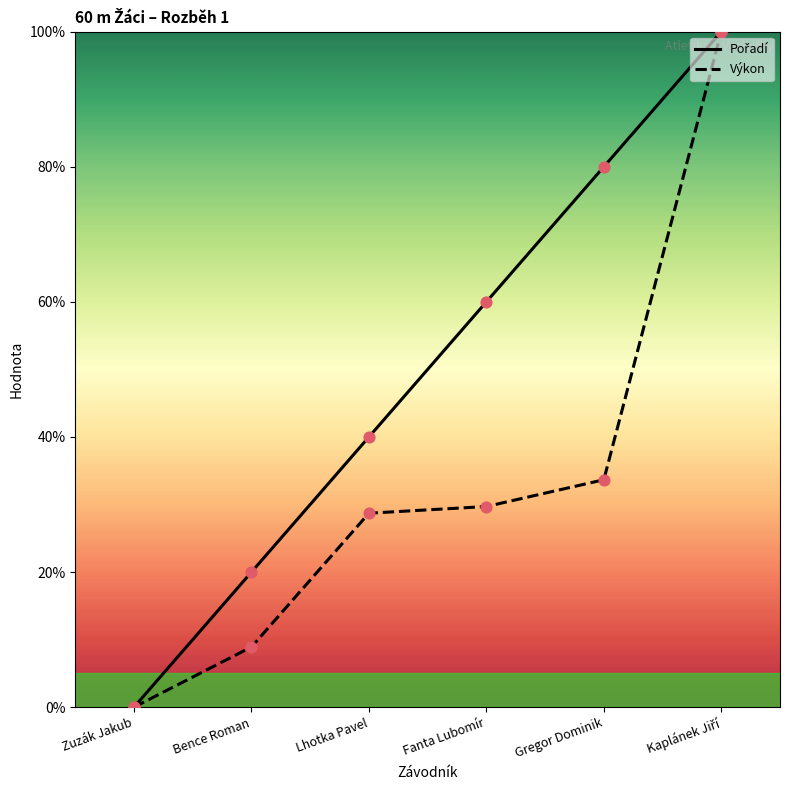

What is the total value across all series at Lhotka Pavel?

68.7